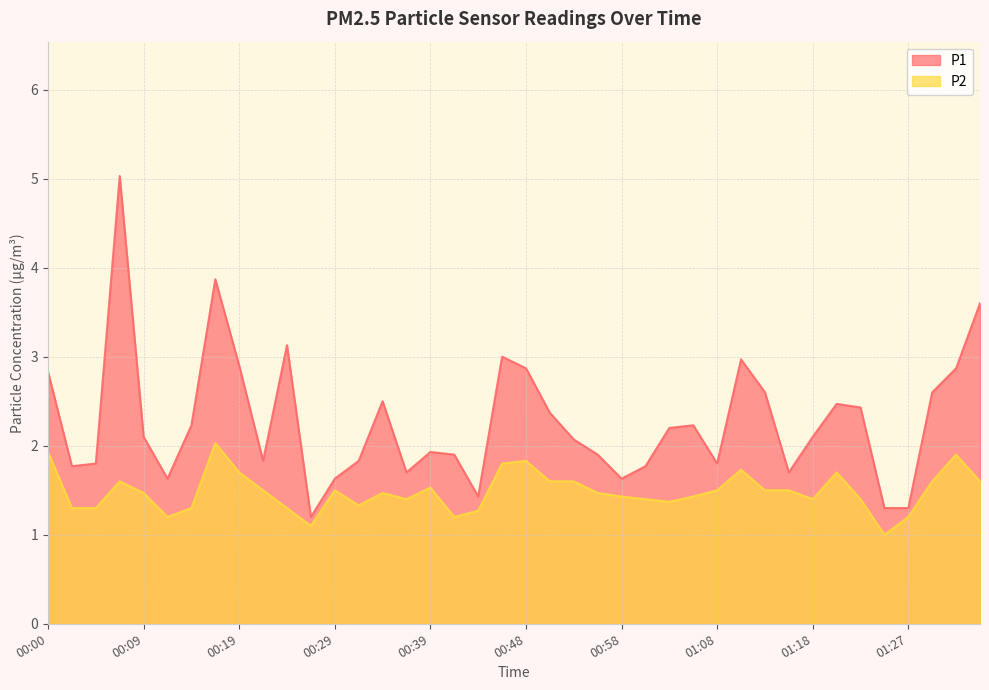

The P2 series shows 0.4 at 01:32. True or false?

False